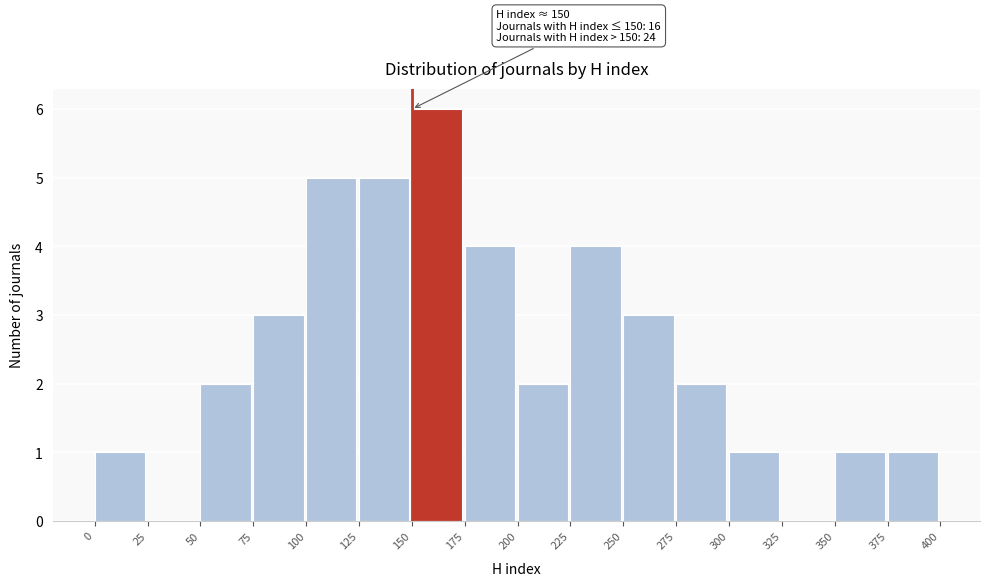

Which range on the x-axis has the tallest bar?

150 to 175